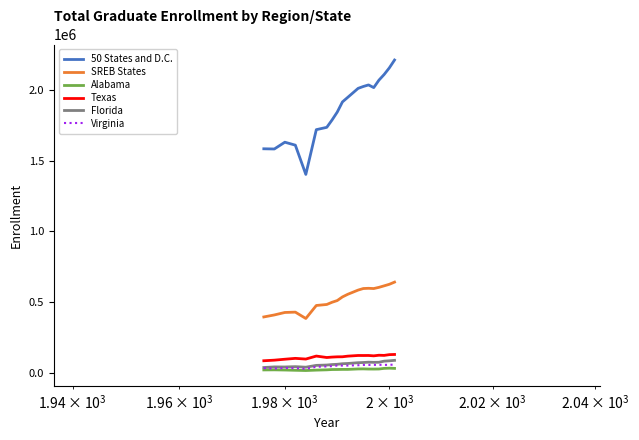

Which series has the widest spread of values?

50 States and D.C.